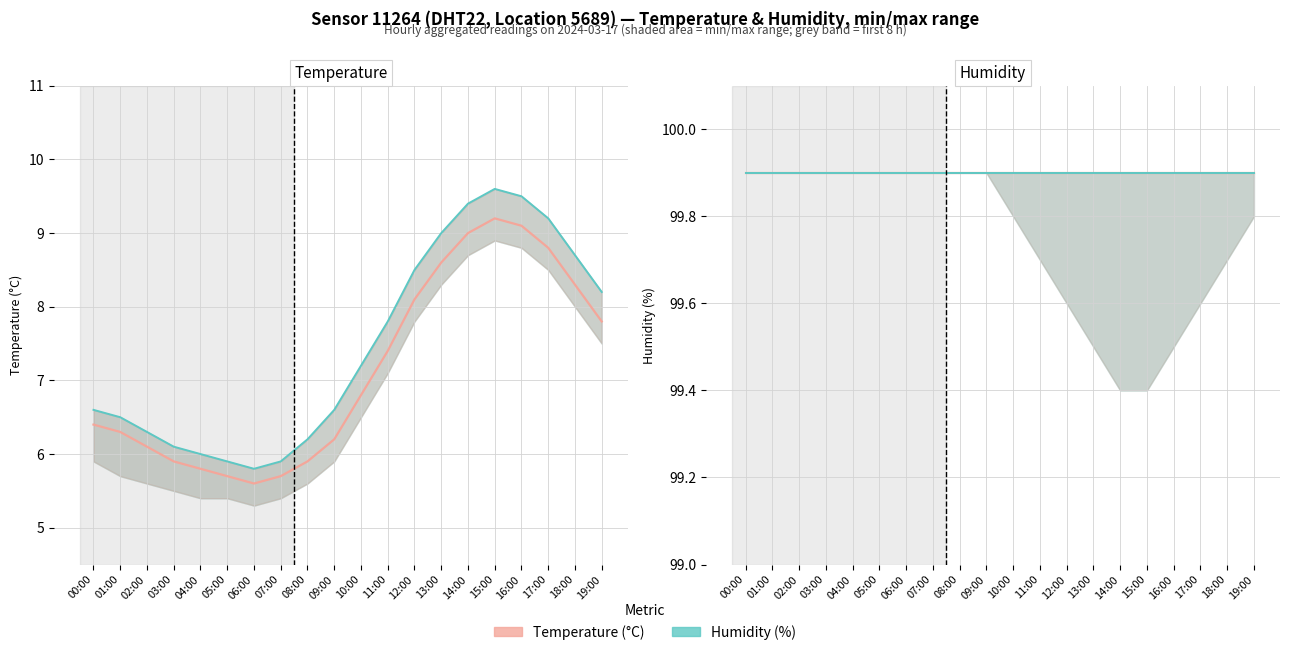

What position from the right is 04:00?

16